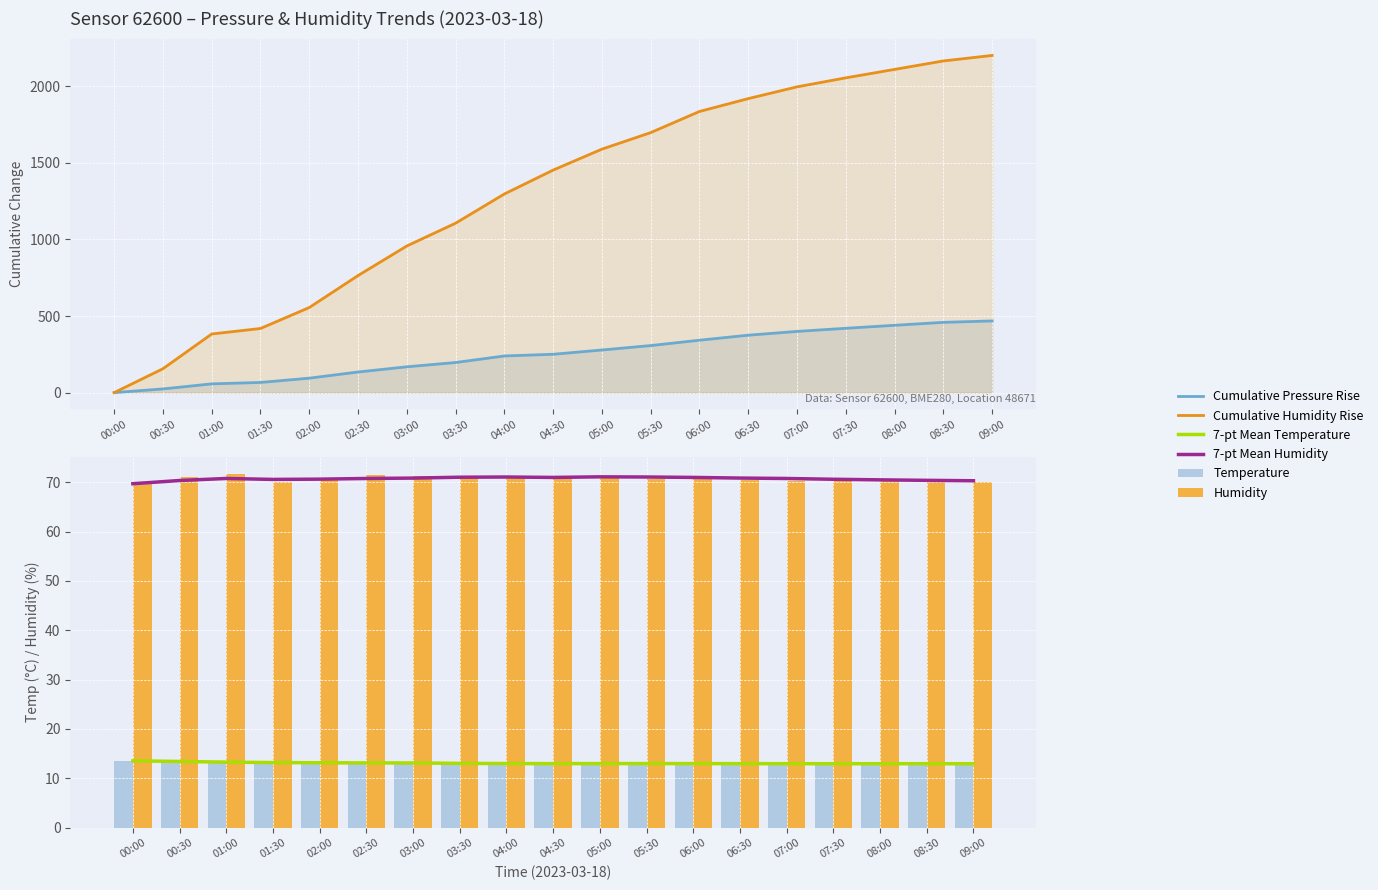

At how many categories does at least one series exceed 214?

17